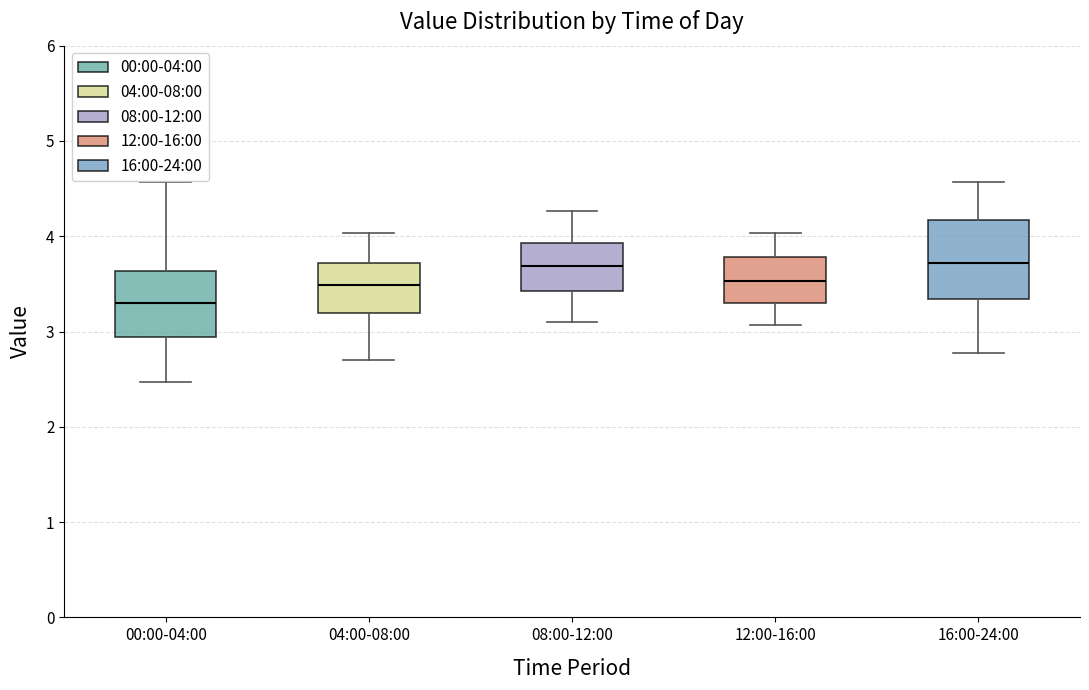

Reading left to right, read every box against the y-axis: the position of its median line, the range the box covers, and the ends of its whiskers. The values are not printed on the chart, so give them approximately, as read against the axis.

00:00-04:00: median 3.3, box 2.9 to 3.6, whiskers 2.5 to 4.6
04:00-08:00: median 3.5, box 3.2 to 3.7, whiskers 2.7 to 4.0
08:00-12:00: median 3.7, box 3.4 to 3.9, whiskers 3.1 to 4.3
12:00-16:00: median 3.5, box 3.3 to 3.8, whiskers 3.1 to 4.0
16:00-24:00: median 3.7, box 3.3 to 4.2, whiskers 2.8 to 4.6